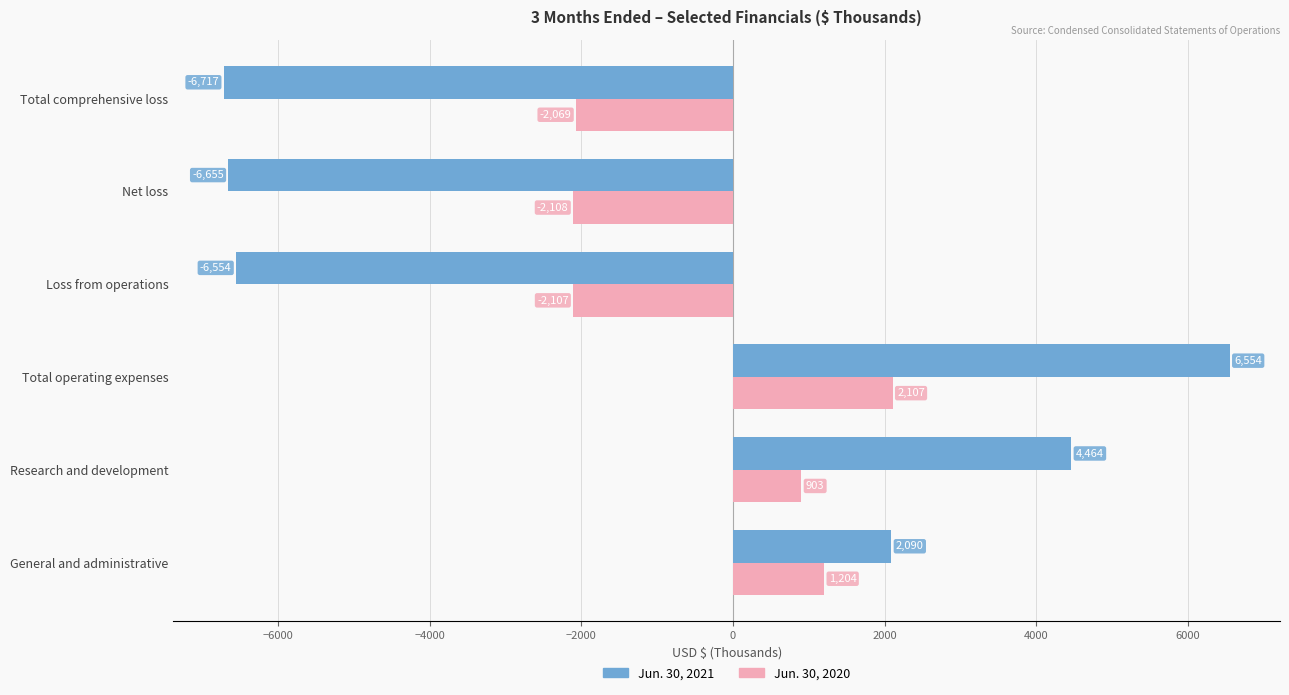

True or false: Jun. 30, 2021 has a value of 2090 at General and administrative.

True